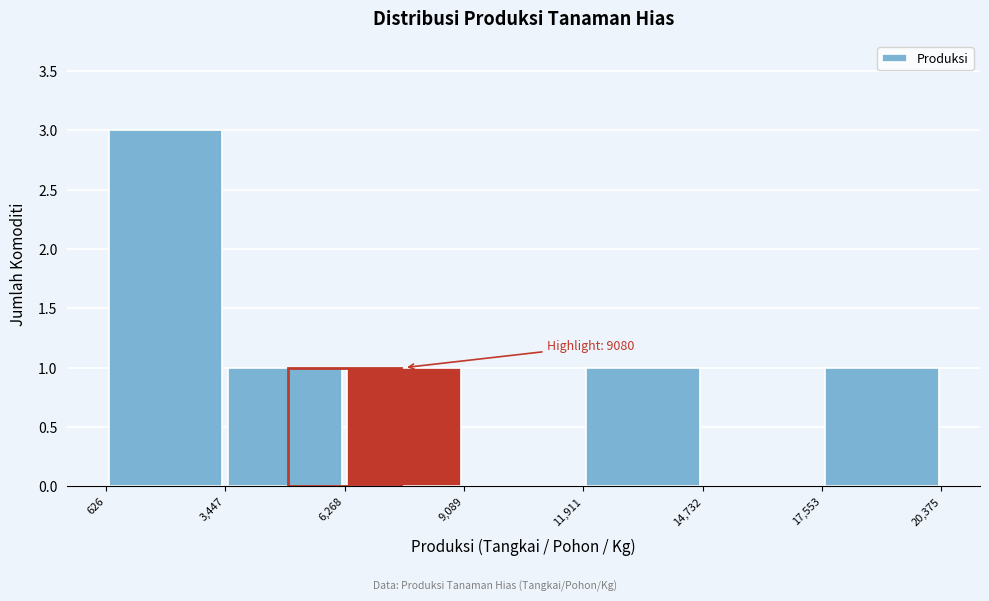

Which range on the x-axis has the tallest bar?

626 to 3,447